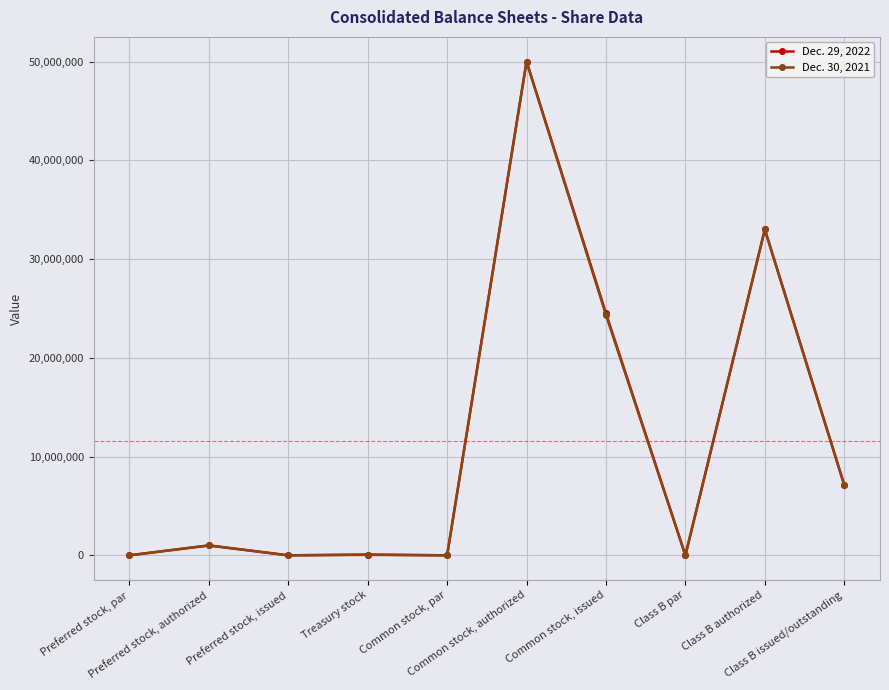

What position from the left is Common stock, par?

5